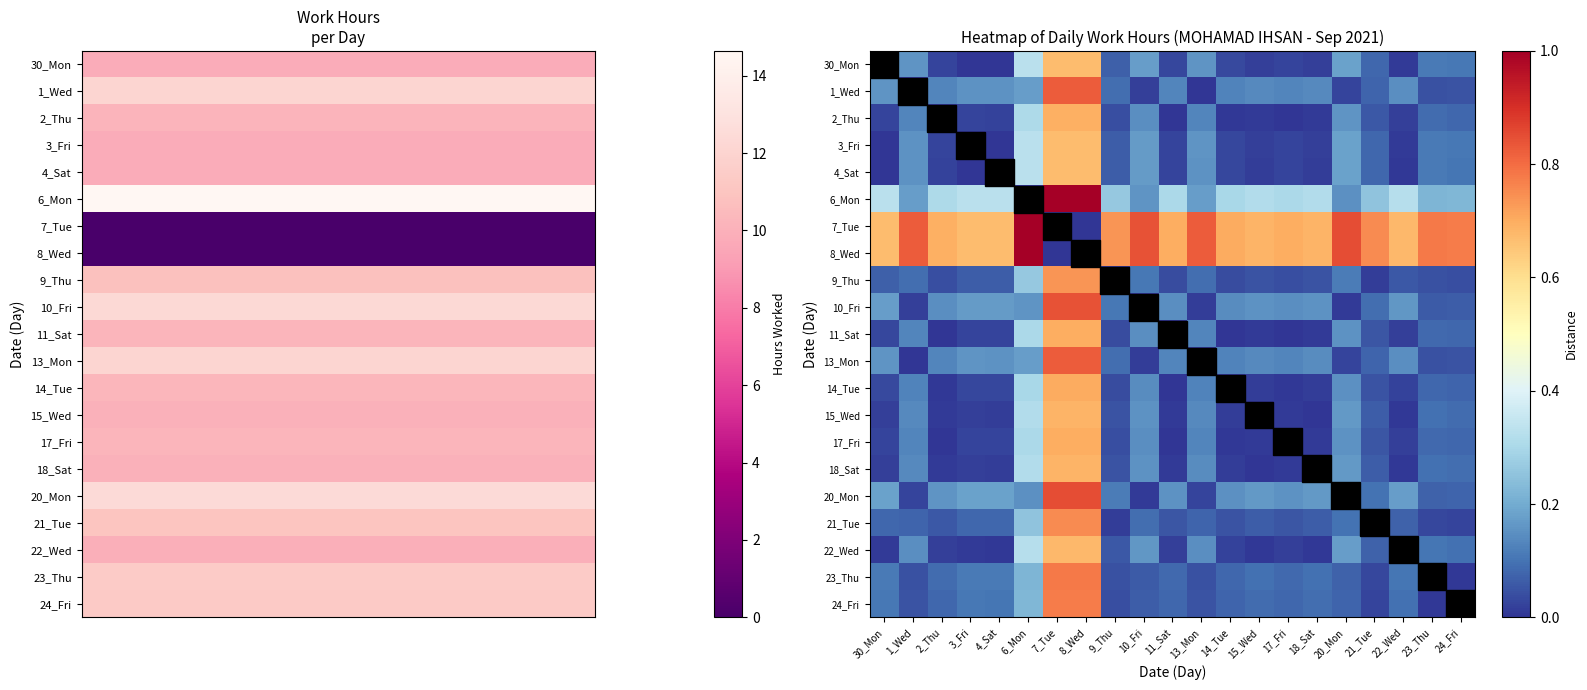

Reading right to left, extract all data points from this chart.

30_Mon: 24_Fri=0.1	23_Thu=0.1	22_Wed=0.0	21_Tue=0.1	20_Mon=0.2	18_Sat=0.0	17_Fri=0.0	15_Wed=0.0	14_Tue=0.0	13_Mon=0.2	11_Sat=0.0	10_Fri=0.2	9_Thu=0.1	8_Wed=0.7	7_Tue=0.7	6_Mon=0.3	4_Sat=0.0	3_Fri=0.0	2_Thu=0.0	1_Wed=0.2	30_Mon=0.0
1_Wed: 24_Fri=0.0	23_Thu=0.0	22_Wed=0.1	21_Tue=0.1	20_Mon=0.0	18_Sat=0.1	17_Fri=0.1	15_Wed=0.1	14_Tue=0.1	13_Mon=0.0	11_Sat=0.1	10_Fri=0.0	9_Thu=0.1	8_Wed=0.8	7_Tue=0.8	6_Mon=0.2	4_Sat=0.2	3_Fri=0.2	2_Thu=0.1	1_Wed=0.0	30_Mon=0.2
2_Thu: 24_Fri=0.1	23_Thu=0.1	22_Wed=0.0	21_Tue=0.1	20_Mon=0.2	18_Sat=0.0	17_Fri=0.0	15_Wed=0.0	14_Tue=0.0	13_Mon=0.1	11_Sat=0.0	10_Fri=0.1	9_Thu=0.0	8_Wed=0.7	7_Tue=0.7	6_Mon=0.3	4_Sat=0.0	3_Fri=0.0	2_Thu=0.0	1_Wed=0.1	30_Mon=0.0
3_Fri: 24_Fri=0.1	23_Thu=0.1	22_Wed=0.0	21_Tue=0.1	20_Mon=0.2	18_Sat=0.0	17_Fri=0.0	15_Wed=0.0	14_Tue=0.0	13_Mon=0.2	11_Sat=0.0	10_Fri=0.2	9_Thu=0.1	8_Wed=0.7	7_Tue=0.7	6_Mon=0.3	4_Sat=0.0	3_Fri=0.0	2_Thu=0.0	1_Wed=0.2	30_Mon=0.0
4_Sat: 24_Fri=0.1	23_Thu=0.1	22_Wed=0.0	21_Tue=0.1	20_Mon=0.2	18_Sat=0.0	17_Fri=0.0	15_Wed=0.0	14_Tue=0.0	13_Mon=0.2	11_Sat=0.0	10_Fri=0.2	9_Thu=0.1	8_Wed=0.7	7_Tue=0.7	6_Mon=0.3	4_Sat=0.0	3_Fri=0.0	2_Thu=0.0	1_Wed=0.2	30_Mon=0.0
6_Mon: 24_Fri=0.2	23_Thu=0.2	22_Wed=0.3	21_Tue=0.2	20_Mon=0.1	18_Sat=0.3	17_Fri=0.3	15_Wed=0.3	14_Tue=0.3	13_Mon=0.2	11_Sat=0.3	10_Fri=0.2	9_Thu=0.3	8_Wed=1.0	7_Tue=1.0	6_Mon=0.0	4_Sat=0.3	3_Fri=0.3	2_Thu=0.3	1_Wed=0.2	30_Mon=0.3
7_Tue: 24_Fri=0.8	23_Thu=0.8	22_Wed=0.7	21_Tue=0.8	20_Mon=0.9	18_Sat=0.7	17_Fri=0.7	15_Wed=0.7	14_Tue=0.7	13_Mon=0.8	11_Sat=0.7	10_Fri=0.8	9_Thu=0.7	8_Wed=0.0	7_Tue=0.0	6_Mon=1.0	4_Sat=0.7	3_Fri=0.7	2_Thu=0.7	1_Wed=0.8	30_Mon=0.7
8_Wed: 24_Fri=0.8	23_Thu=0.8	22_Wed=0.7	21_Tue=0.8	20_Mon=0.9	18_Sat=0.7	17_Fri=0.7	15_Wed=0.7	14_Tue=0.7	13_Mon=0.8	11_Sat=0.7	10_Fri=0.8	9_Thu=0.7	8_Wed=0.0	7_Tue=0.0	6_Mon=1.0	4_Sat=0.7	3_Fri=0.7	2_Thu=0.7	1_Wed=0.8	30_Mon=0.7
9_Thu: 24_Fri=0.0	23_Thu=0.0	22_Wed=0.1	21_Tue=0.0	20_Mon=0.1	18_Sat=0.0	17_Fri=0.0	15_Wed=0.0	14_Tue=0.0	13_Mon=0.1	11_Sat=0.0	10_Fri=0.1	9_Thu=0.0	8_Wed=0.7	7_Tue=0.7	6_Mon=0.3	4_Sat=0.1	3_Fri=0.1	2_Thu=0.0	1_Wed=0.1	30_Mon=0.1
10_Fri: 24_Fri=0.1	23_Thu=0.1	22_Wed=0.2	21_Tue=0.1	20_Mon=0.0	18_Sat=0.2	17_Fri=0.1	15_Wed=0.2	14_Tue=0.1	13_Mon=0.0	11_Sat=0.1	10_Fri=0.0	9_Thu=0.1	8_Wed=0.8	7_Tue=0.8	6_Mon=0.2	4_Sat=0.2	3_Fri=0.2	2_Thu=0.1	1_Wed=0.0	30_Mon=0.2
11_Sat: 24_Fri=0.1	23_Thu=0.1	22_Wed=0.0	21_Tue=0.1	20_Mon=0.2	18_Sat=0.0	17_Fri=0.0	15_Wed=0.0	14_Tue=0.0	13_Mon=0.1	11_Sat=0.0	10_Fri=0.1	9_Thu=0.0	8_Wed=0.7	7_Tue=0.7	6_Mon=0.3	4_Sat=0.0	3_Fri=0.0	2_Thu=0.0	1_Wed=0.1	30_Mon=0.0
13_Mon: 24_Fri=0.1	23_Thu=0.0	22_Wed=0.1	21_Tue=0.1	20_Mon=0.0	18_Sat=0.1	17_Fri=0.1	15_Wed=0.1	14_Tue=0.1	13_Mon=0.0	11_Sat=0.1	10_Fri=0.0	9_Thu=0.1	8_Wed=0.8	7_Tue=0.8	6_Mon=0.2	4_Sat=0.2	3_Fri=0.2	2_Thu=0.1	1_Wed=0.0	30_Mon=0.2
14_Tue: 24_Fri=0.1	23_Thu=0.1	22_Wed=0.0	21_Tue=0.1	20_Mon=0.2	18_Sat=0.0	17_Fri=0.0	15_Wed=0.0	14_Tue=0.0	13_Mon=0.1	11_Sat=0.0	10_Fri=0.1	9_Thu=0.0	8_Wed=0.7	7_Tue=0.7	6_Mon=0.3	4_Sat=0.0	3_Fri=0.0	2_Thu=0.0	1_Wed=0.1	30_Mon=0.0
15_Wed: 24_Fri=0.1	23_Thu=0.1	22_Wed=0.0	21_Tue=0.1	20_Mon=0.2	18_Sat=0.0	17_Fri=0.0	15_Wed=0.0	14_Tue=0.0	13_Mon=0.1	11_Sat=0.0	10_Fri=0.2	9_Thu=0.0	8_Wed=0.7	7_Tue=0.7	6_Mon=0.3	4_Sat=0.0	3_Fri=0.0	2_Thu=0.0	1_Wed=0.1	30_Mon=0.0
17_Fri: 24_Fri=0.1	23_Thu=0.1	22_Wed=0.0	21_Tue=0.1	20_Mon=0.2	18_Sat=0.0	17_Fri=0.0	15_Wed=0.0	14_Tue=0.0	13_Mon=0.1	11_Sat=0.0	10_Fri=0.1	9_Thu=0.0	8_Wed=0.7	7_Tue=0.7	6_Mon=0.3	4_Sat=0.0	3_Fri=0.0	2_Thu=0.0	1_Wed=0.1	30_Mon=0.0
18_Sat: 24_Fri=0.1	23_Thu=0.1	22_Wed=0.0	21_Tue=0.1	20_Mon=0.2	18_Sat=0.0	17_Fri=0.0	15_Wed=0.0	14_Tue=0.0	13_Mon=0.1	11_Sat=0.0	10_Fri=0.2	9_Thu=0.0	8_Wed=0.7	7_Tue=0.7	6_Mon=0.3	4_Sat=0.0	3_Fri=0.0	2_Thu=0.0	1_Wed=0.1	30_Mon=0.0
20_Mon: 24_Fri=0.1	23_Thu=0.1	22_Wed=0.2	21_Tue=0.1	20_Mon=0.0	18_Sat=0.2	17_Fri=0.2	15_Wed=0.2	14_Tue=0.2	13_Mon=0.0	11_Sat=0.2	10_Fri=0.0	9_Thu=0.1	8_Wed=0.9	7_Tue=0.9	6_Mon=0.1	4_Sat=0.2	3_Fri=0.2	2_Thu=0.2	1_Wed=0.0	30_Mon=0.2
21_Tue: 24_Fri=0.0	23_Thu=0.0	22_Wed=0.1	21_Tue=0.0	20_Mon=0.1	18_Sat=0.1	17_Fri=0.1	15_Wed=0.1	14_Tue=0.1	13_Mon=0.1	11_Sat=0.1	10_Fri=0.1	9_Thu=0.0	8_Wed=0.8	7_Tue=0.8	6_Mon=0.2	4_Sat=0.1	3_Fri=0.1	2_Thu=0.1	1_Wed=0.1	30_Mon=0.1
22_Wed: 24_Fri=0.1	23_Thu=0.1	22_Wed=0.0	21_Tue=0.1	20_Mon=0.2	18_Sat=0.0	17_Fri=0.0	15_Wed=0.0	14_Tue=0.0	13_Mon=0.1	11_Sat=0.0	10_Fri=0.2	9_Thu=0.1	8_Wed=0.7	7_Tue=0.7	6_Mon=0.3	4_Sat=0.0	3_Fri=0.0	2_Thu=0.0	1_Wed=0.1	30_Mon=0.0
23_Thu: 24_Fri=0.0	23_Thu=0.0	22_Wed=0.1	21_Tue=0.0	20_Mon=0.1	18_Sat=0.1	17_Fri=0.1	15_Wed=0.1	14_Tue=0.1	13_Mon=0.0	11_Sat=0.1	10_Fri=0.1	9_Thu=0.0	8_Wed=0.8	7_Tue=0.8	6_Mon=0.2	4_Sat=0.1	3_Fri=0.1	2_Thu=0.1	1_Wed=0.0	30_Mon=0.1
24_Fri: 24_Fri=0.0	23_Thu=0.0	22_Wed=0.1	21_Tue=0.0	20_Mon=0.1	18_Sat=0.1	17_Fri=0.1	15_Wed=0.1	14_Tue=0.1	13_Mon=0.1	11_Sat=0.1	10_Fri=0.1	9_Thu=0.0	8_Wed=0.8	7_Tue=0.8	6_Mon=0.2	4_Sat=0.1	3_Fri=0.1	2_Thu=0.1	1_Wed=0.0	30_Mon=0.1